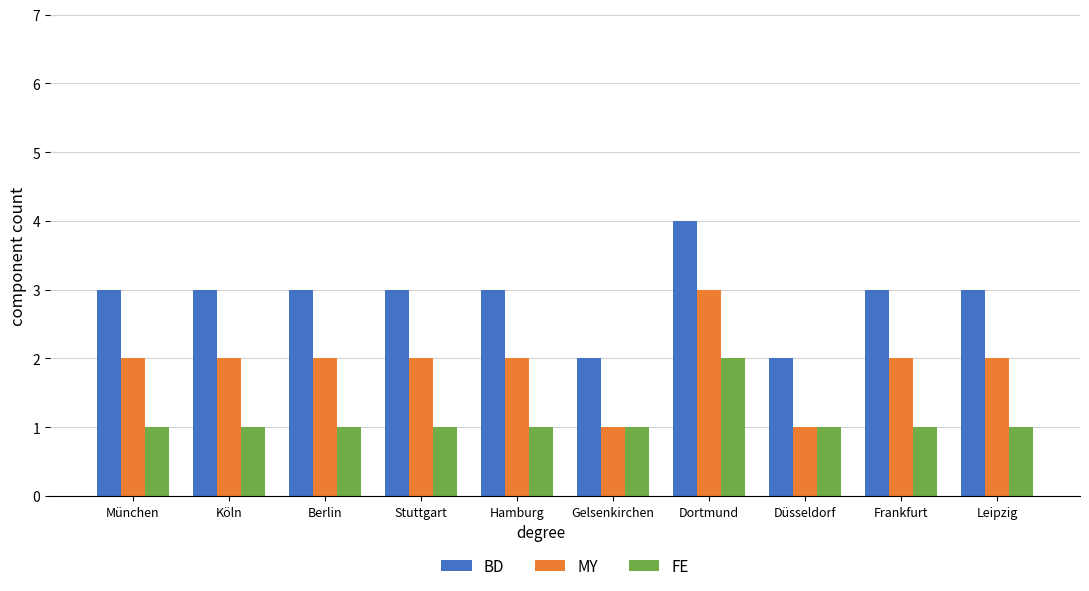

Does the chart contain stacked bars?

No